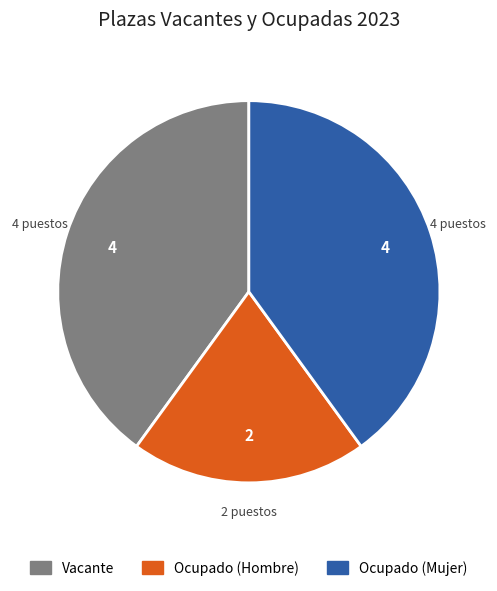

True or false: Vacante accounts for 50% of the total.

False